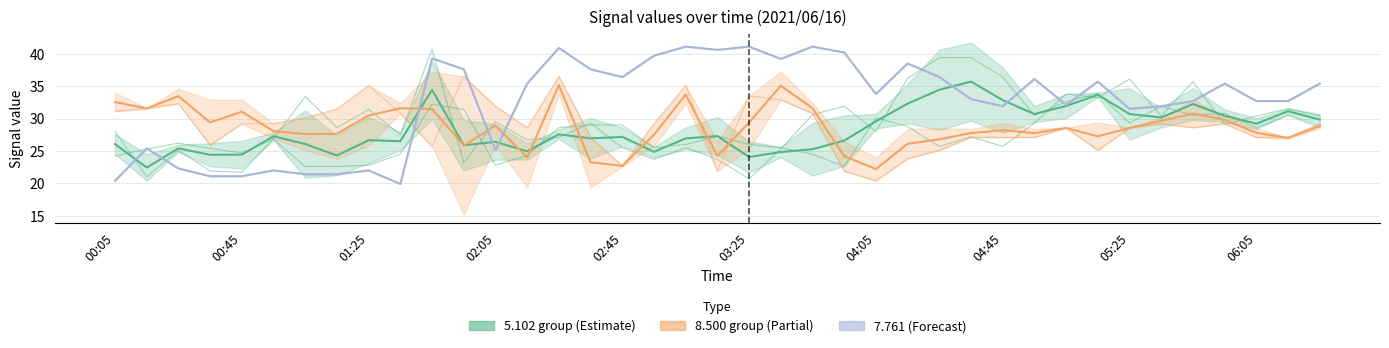

What is the label of the 4th point from the right?

05:55